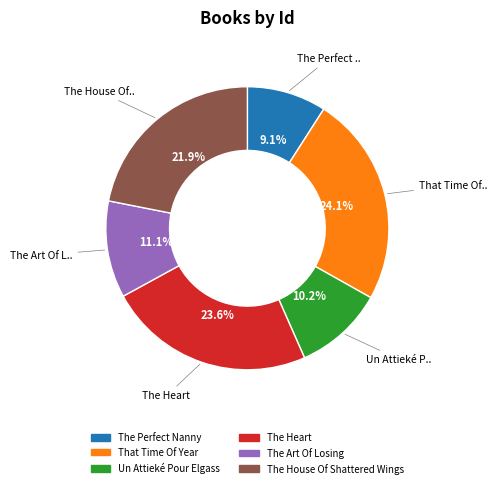

What portion of the pie excludes Un Attieké Pour Elgass?

89.8%